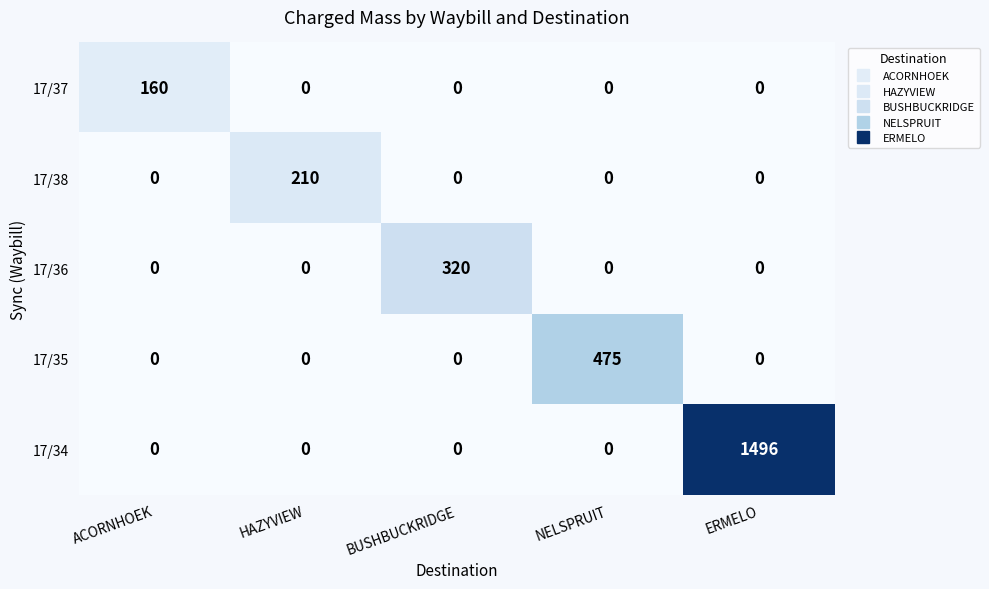

Reading right to left, list all the values displayed in this chart.

17/37: 0	0	0	0	160
17/38: 0	0	0	210	0
17/36: 0	0	320	0	0
17/35: 0	475	0	0	0
17/34: 1496	0	0	0	0